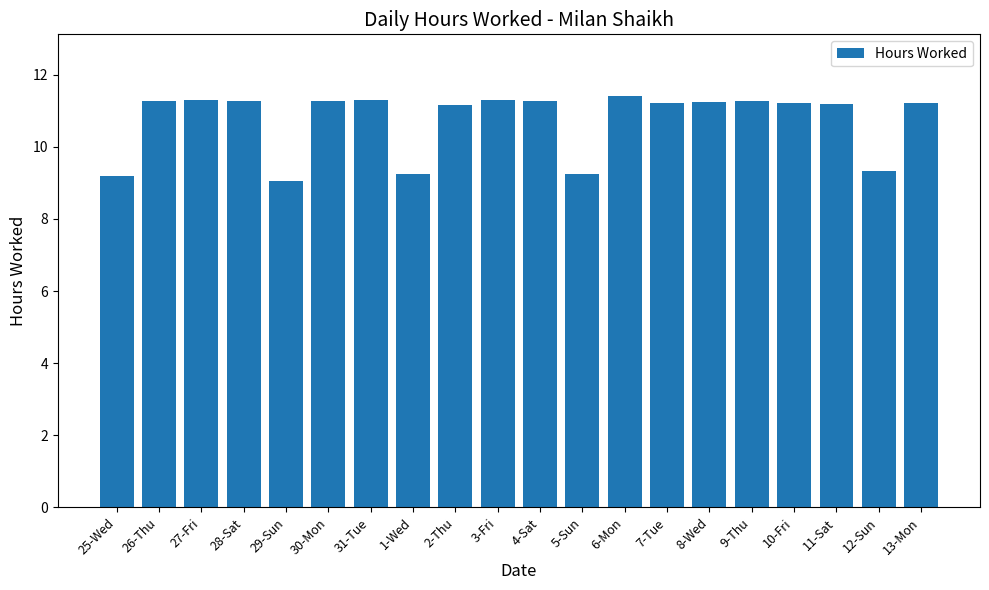

Is it true that the value at 9-Thu is 11.3?

True